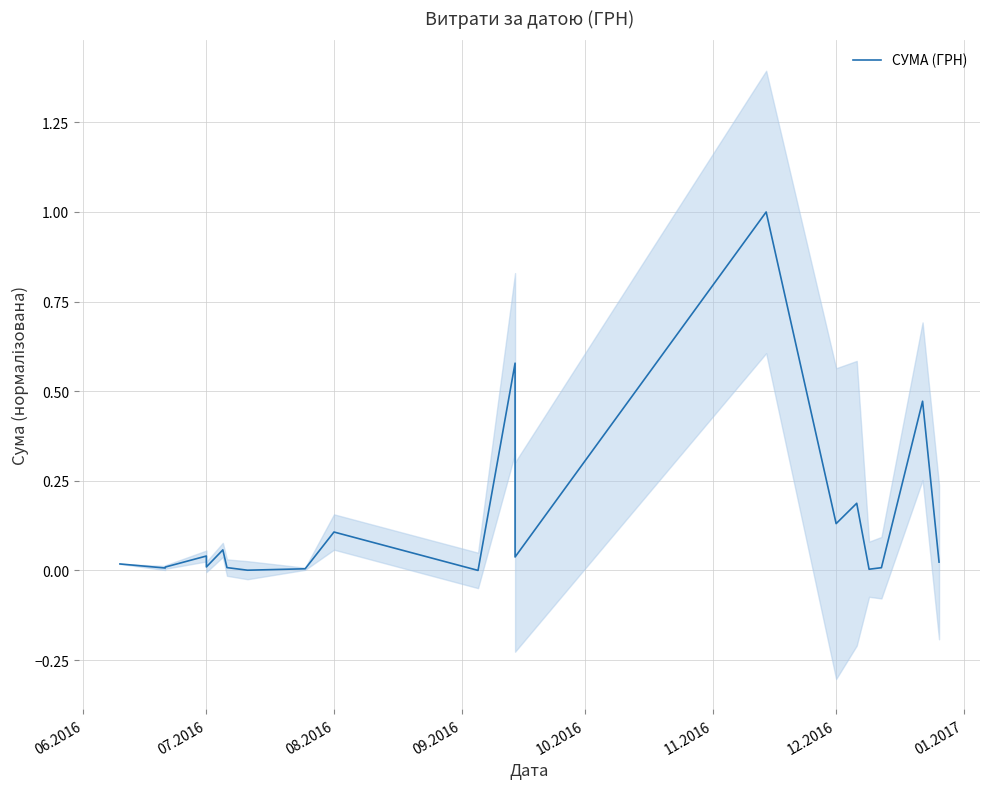

Reading left to right, extract all data points from this chart.

0.0	0.0	0.0	0.0	0.0	0.1	0.0	0.0	0.0	0.1	0.0	0.6	0.0	1.0	0.1	0.2	0.0	0.0	0.5	0.0